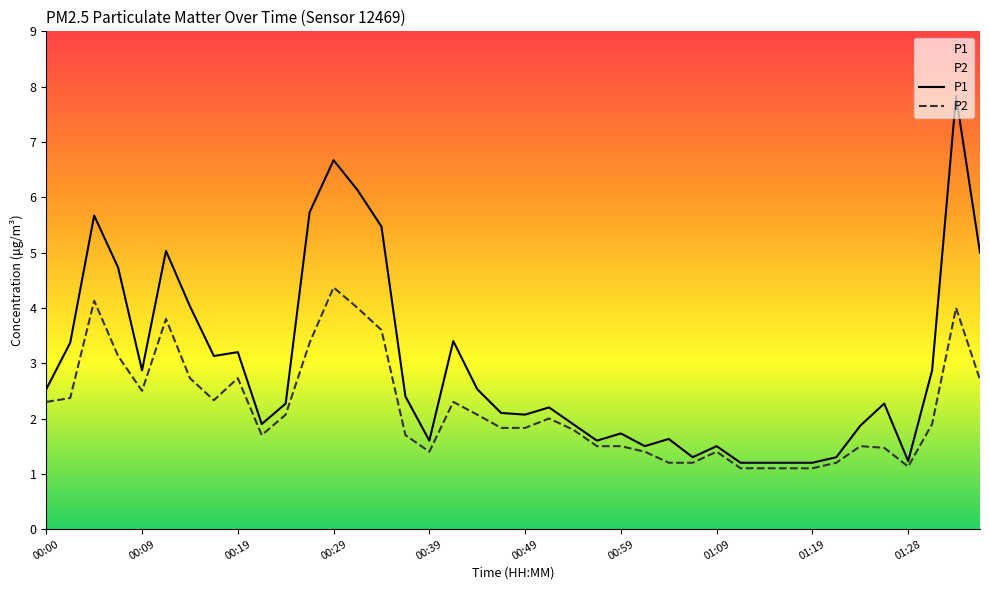

At which category is the sum across all series the highest?

01:33